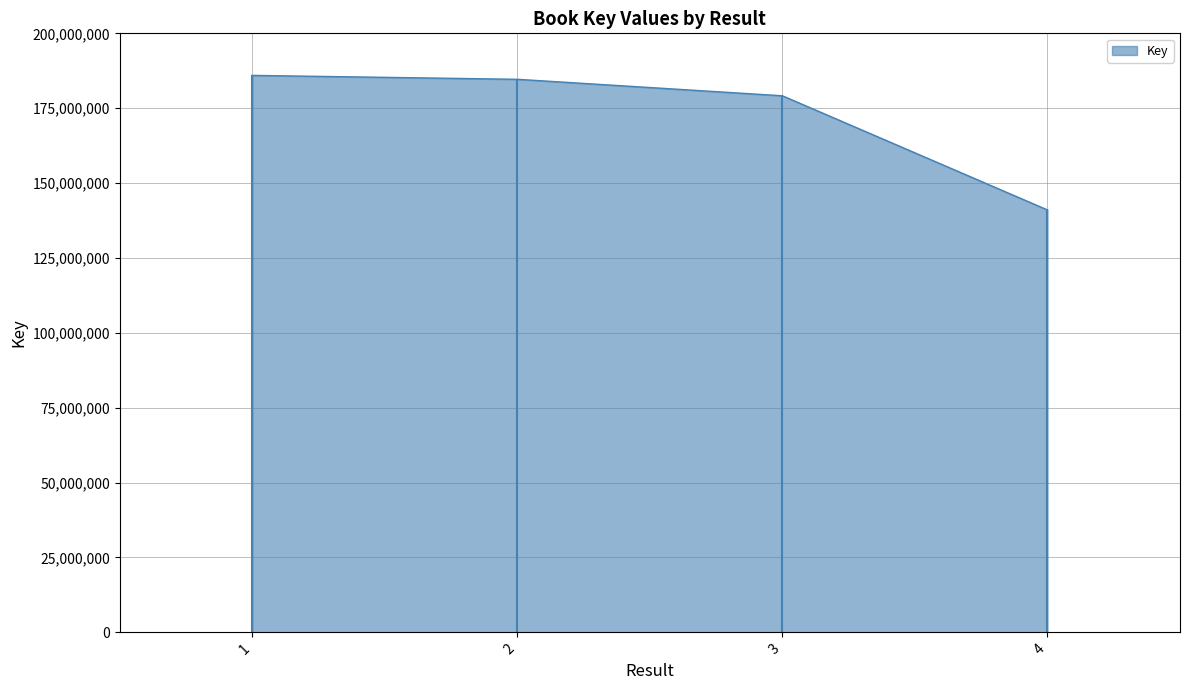

Reading left to right, transcribe all the data shown in this chart.

185960477	184654302	179149711	141035470